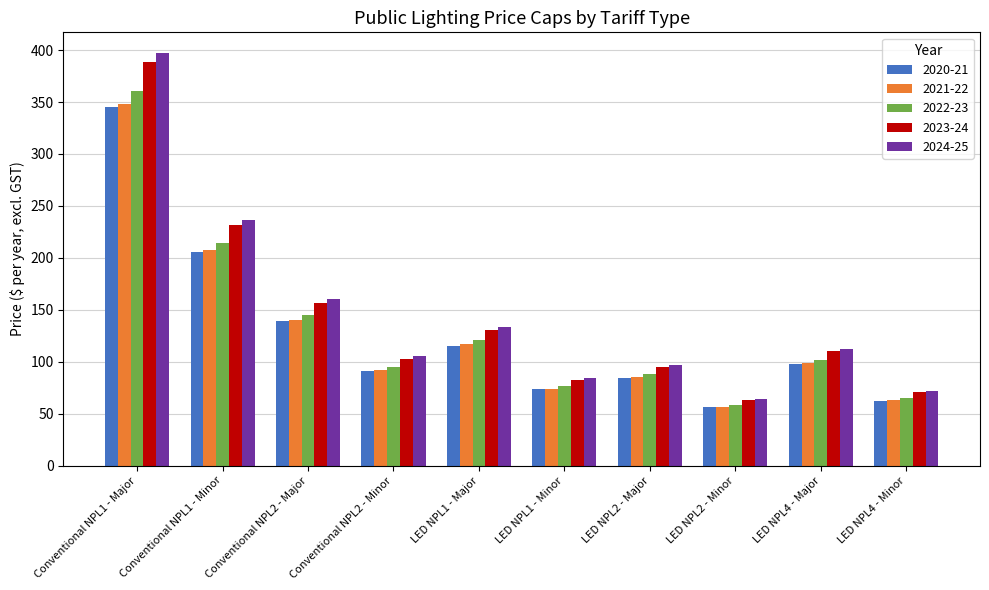

The value of 2020-21 at Conventional NPL1 - Minor is 310.8. True or false?

False